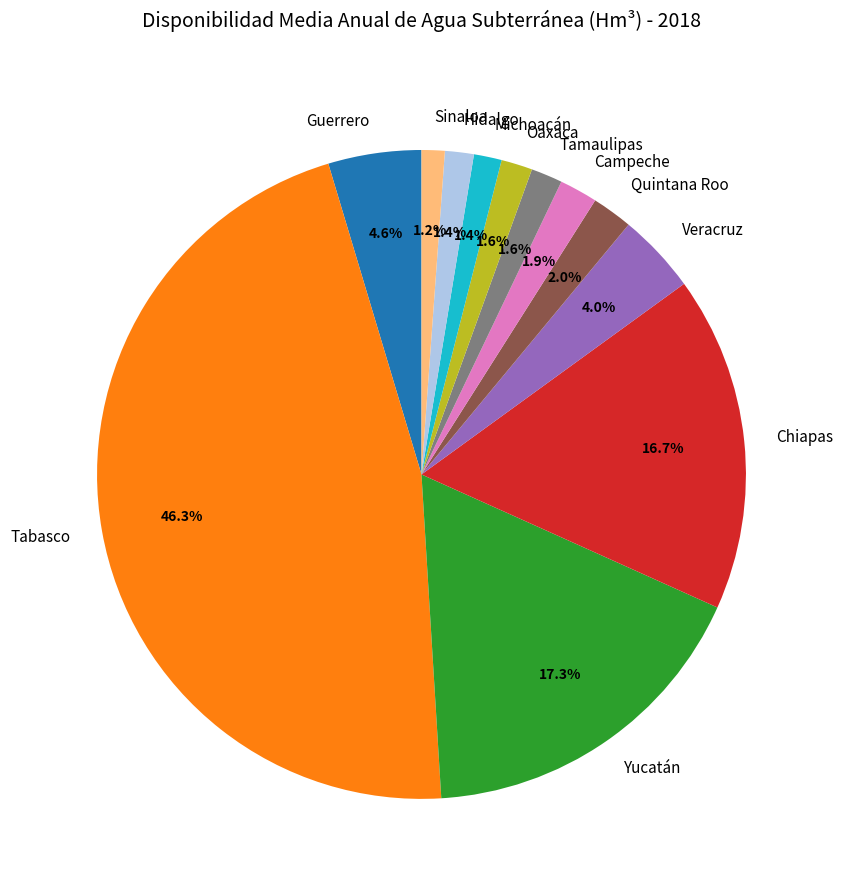

What is the ratio of the value at Tabasco to the value at Campeche?

24.4